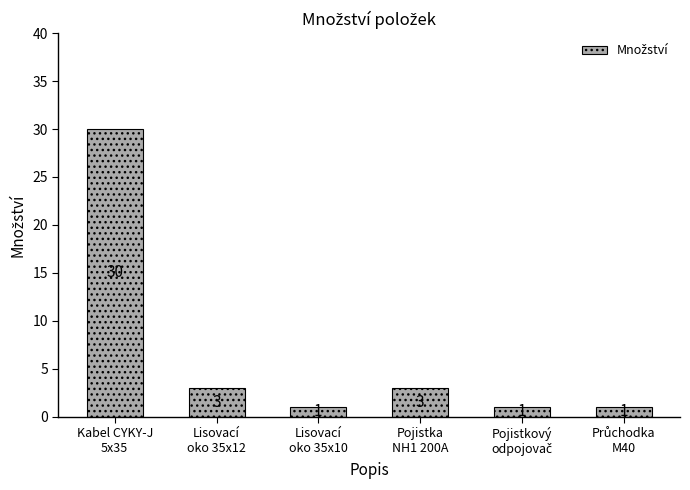

What is the greatest value displayed?

30